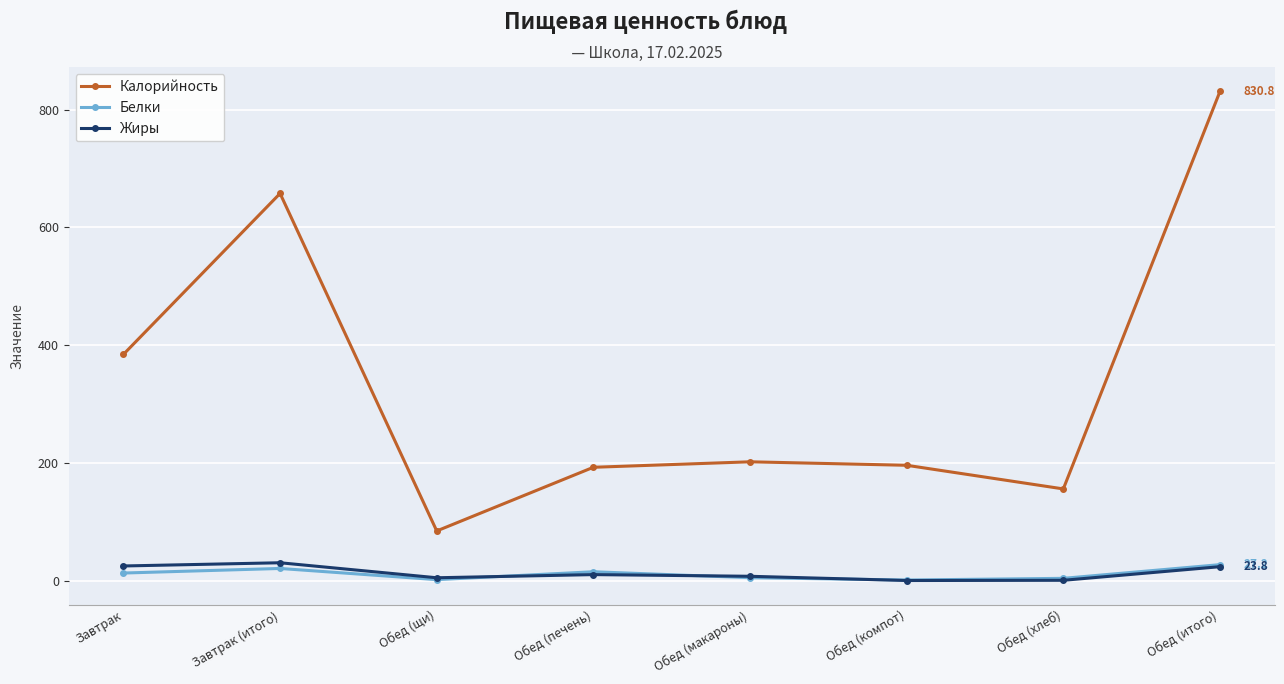

What value does the Калорийность series have at Обед (компот)?

196.0